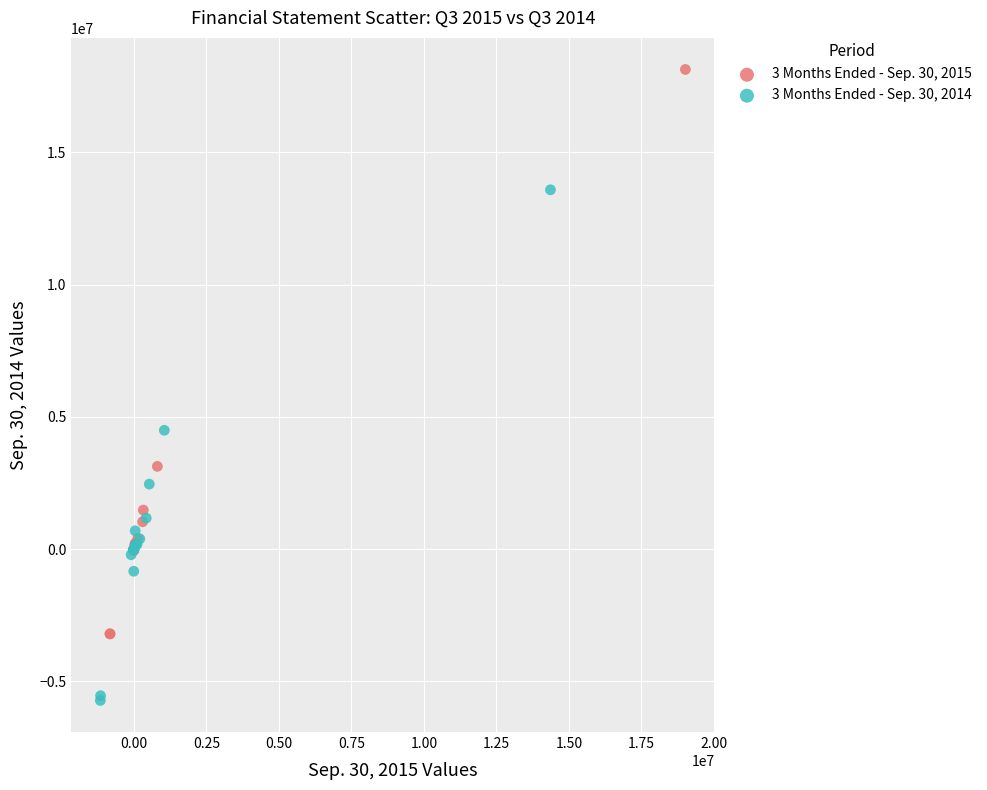

Which series contains the lowest Y value?

3 Months Ended - Sep. 30, 2014